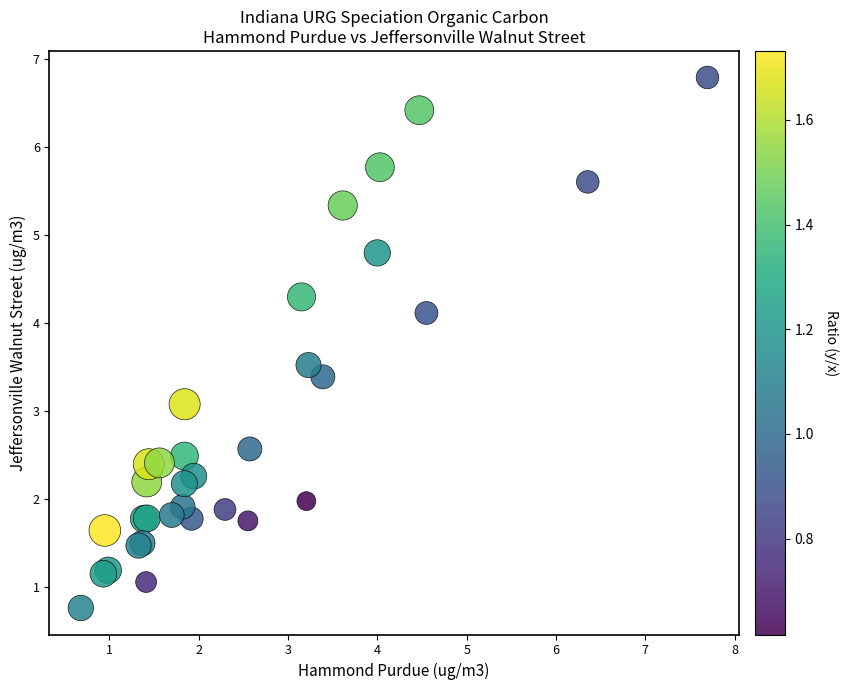

What Y value in the scatter plot is closest to 3?

3.1